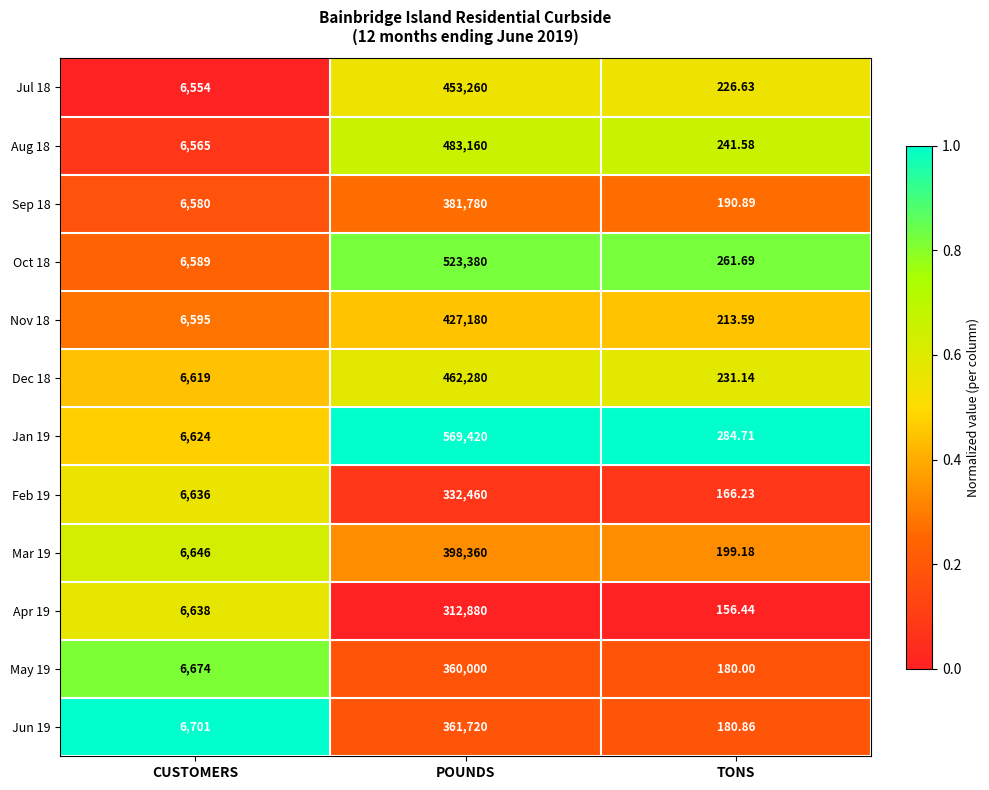

Which category has the lowest value in the May 19 series?

TONS